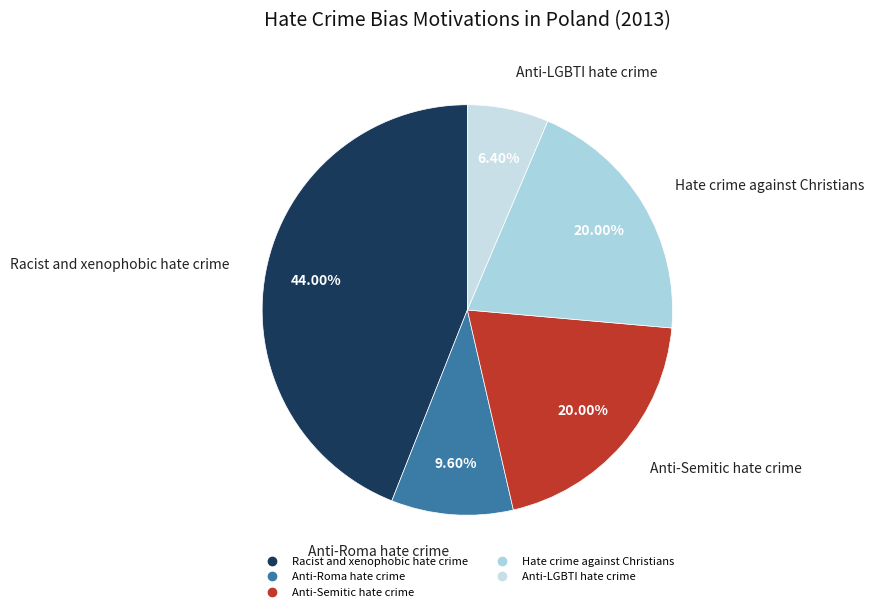

Combined, do Anti-LGBTI hate crime and Anti-Semitic hate crime account for over 50%?

No